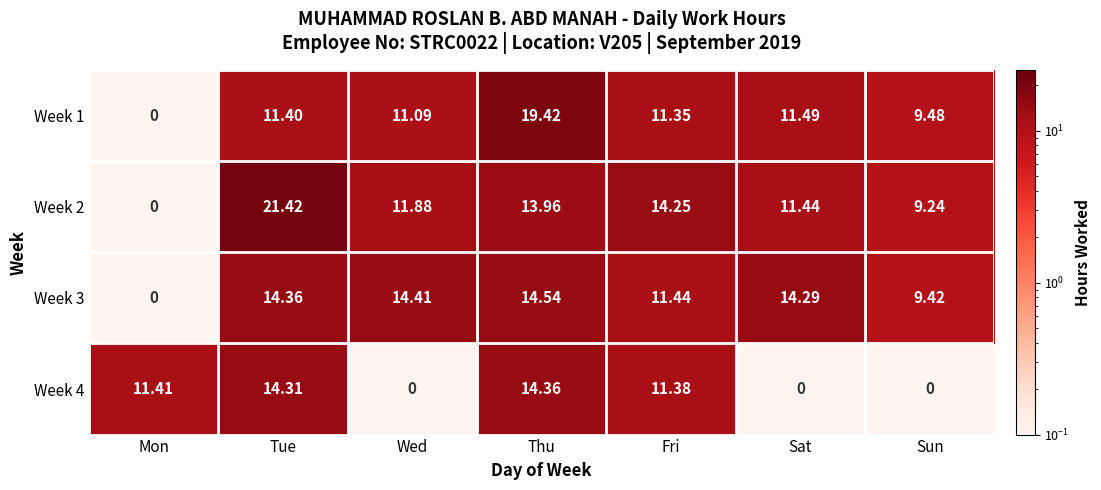

At which category does the chart reach its peak across all series?

Tue